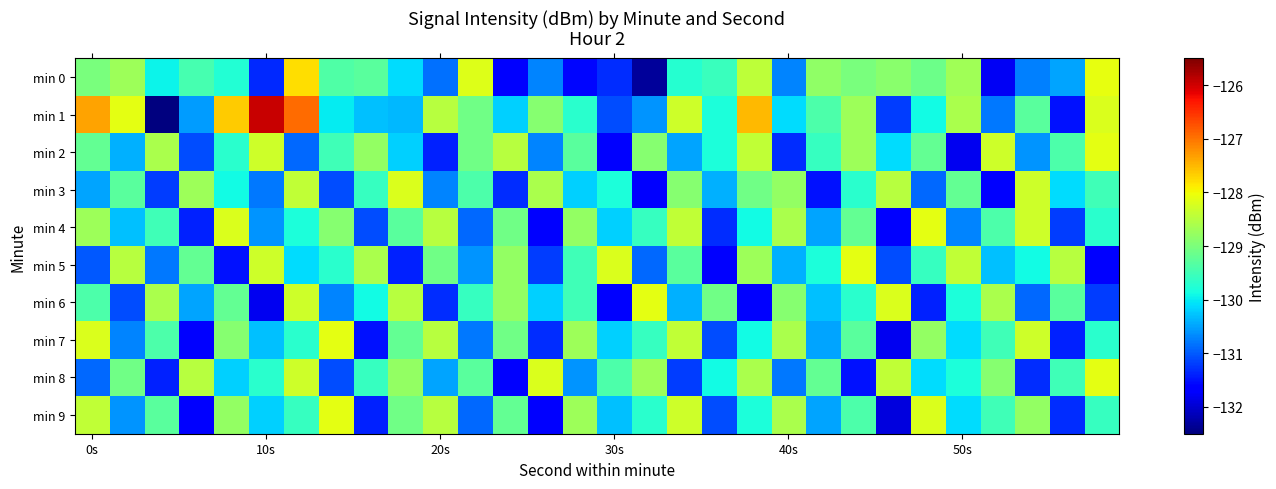

How many distinct data groups are displayed?

10